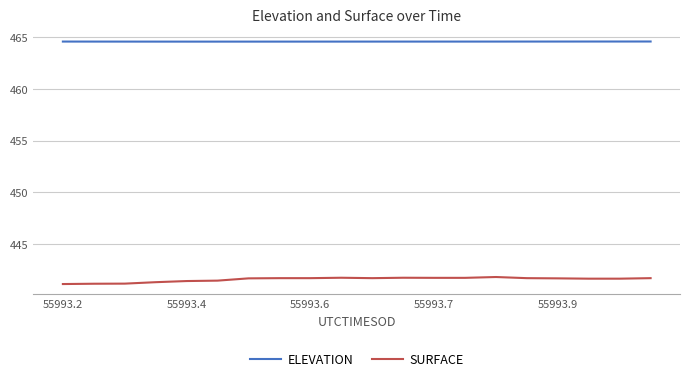

Rank the series by their average value, from lowest to highest.

SURFACE, ELEVATION